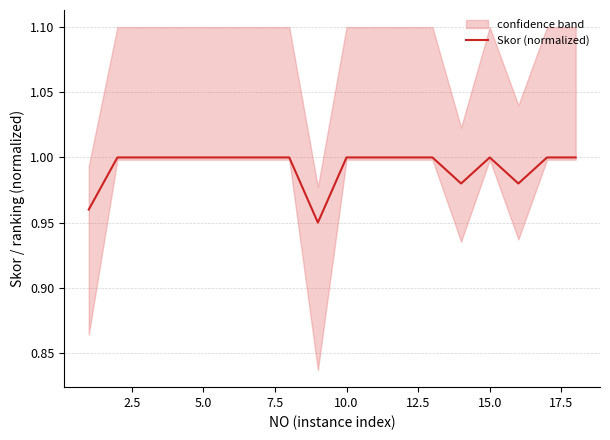

How many values are between 1 and 2?

14